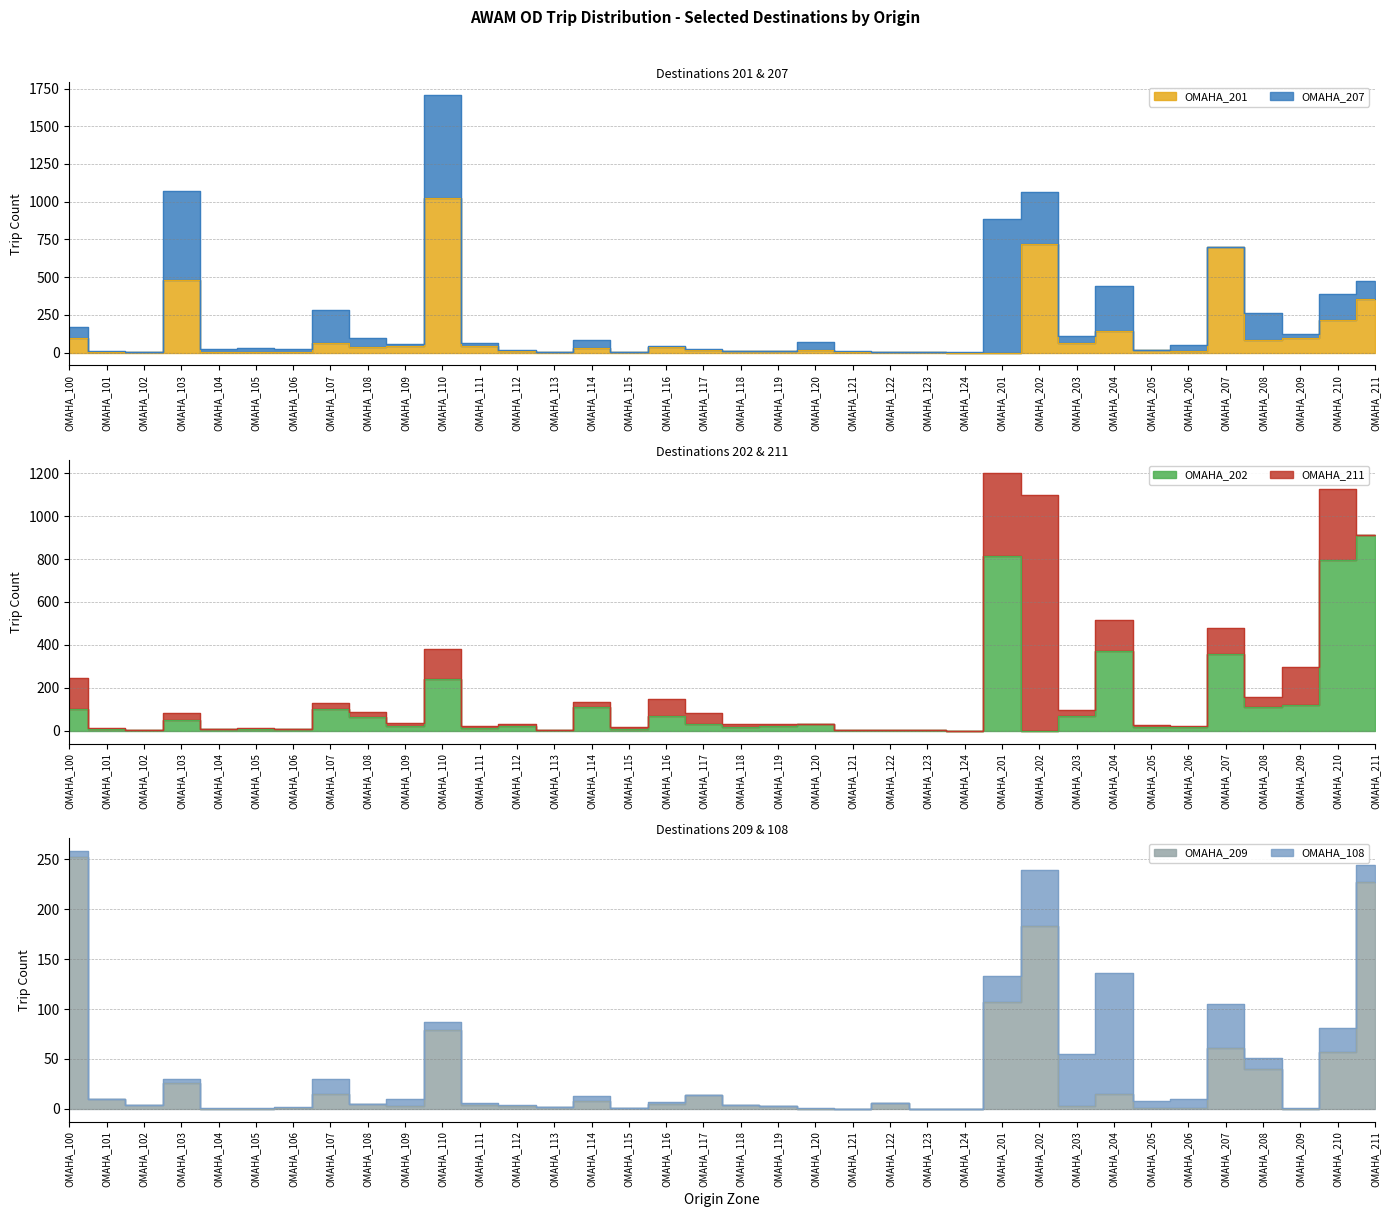

Which series changed the most between OMAHA_107 and OMAHA_120?

OMAHA_202